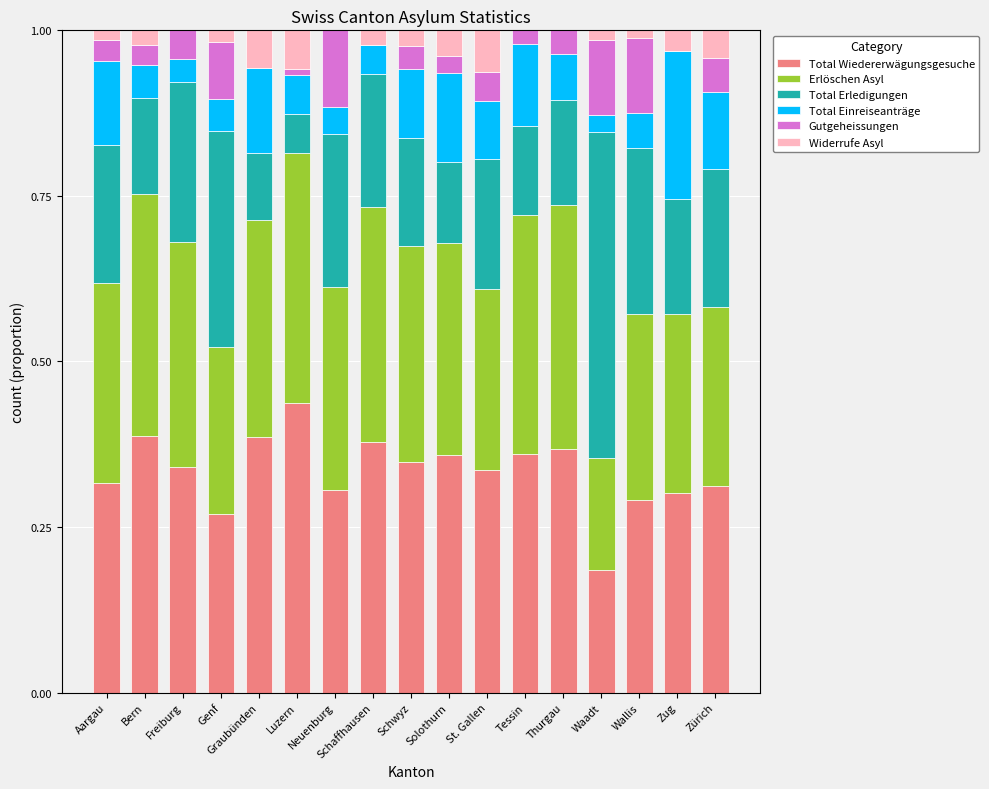

What is the total value across all series at Schwyz?

1.0